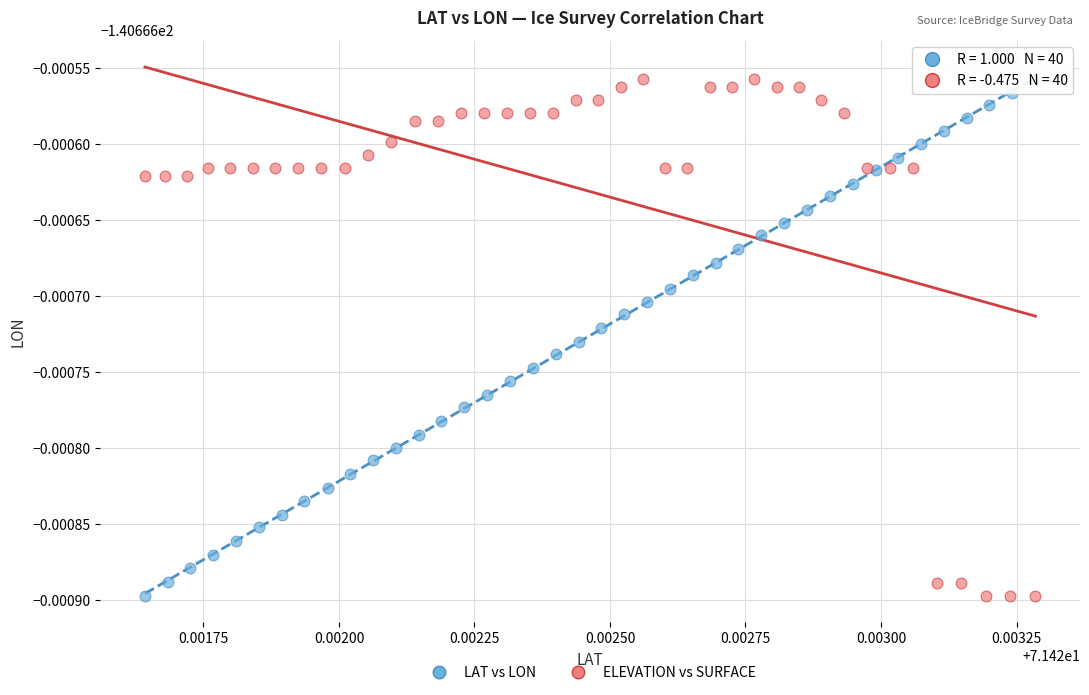

What are all the series names shown in the legend?

LAT vs LON, ELEVATION vs SURFACE